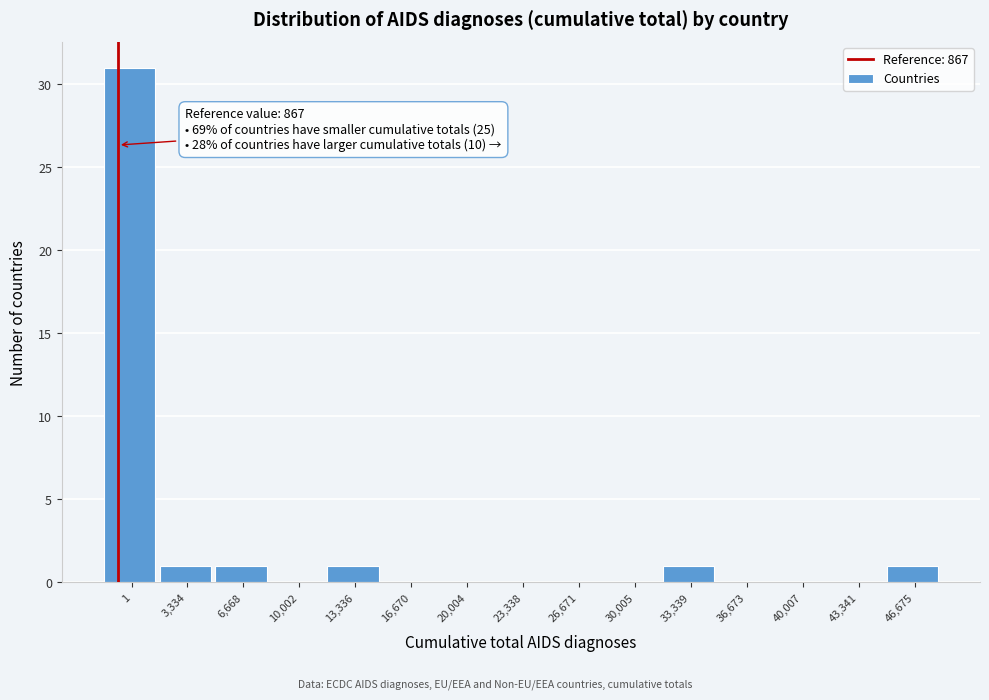

Reading left to right, transcribe all the data shown in this chart.

1=31	3,334=1	6,668=1	10,002=0	13,336=1	16,670=0	20,004=0	23,338=0	26,671=0	30,005=0	33,339=1	36,673=0	40,007=0	43,341=0	46,675=1